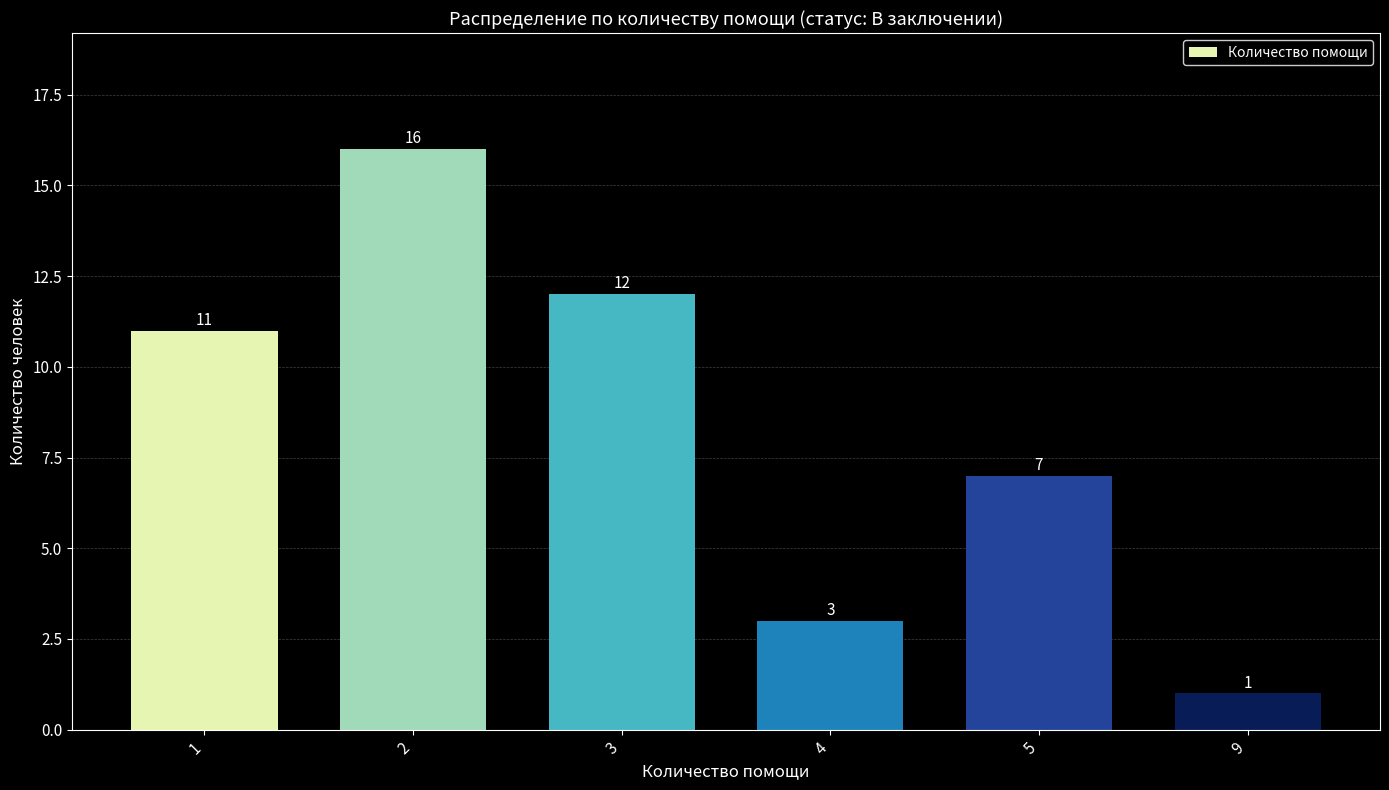

Which category has the highest value across all series?

2